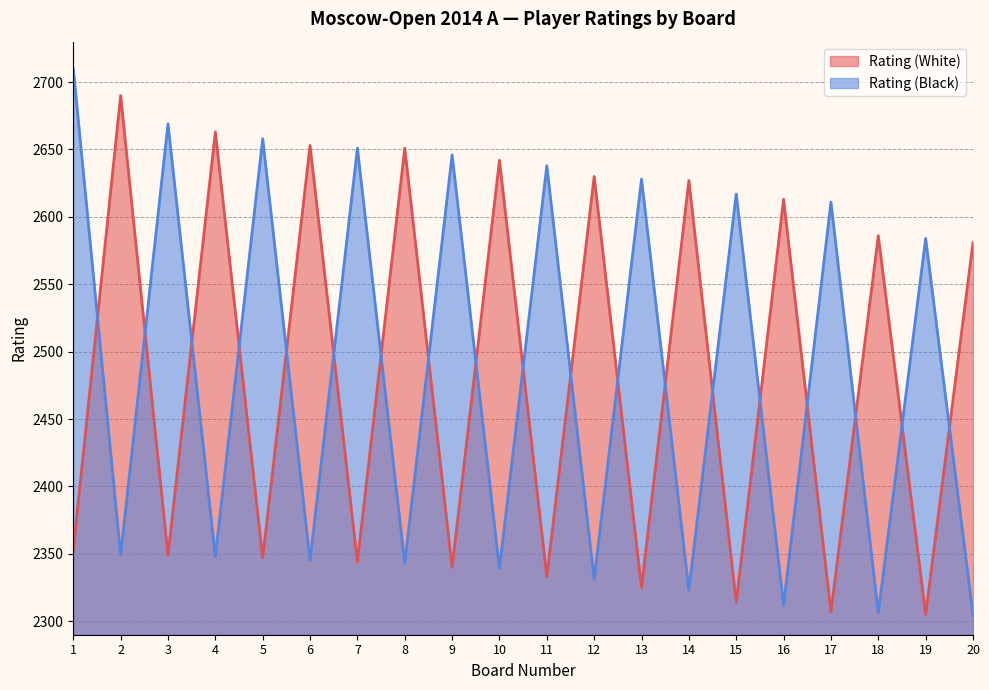

Between which two adjacent categories do Rating (Black) and Rating (White) first intersect?

1 and 2